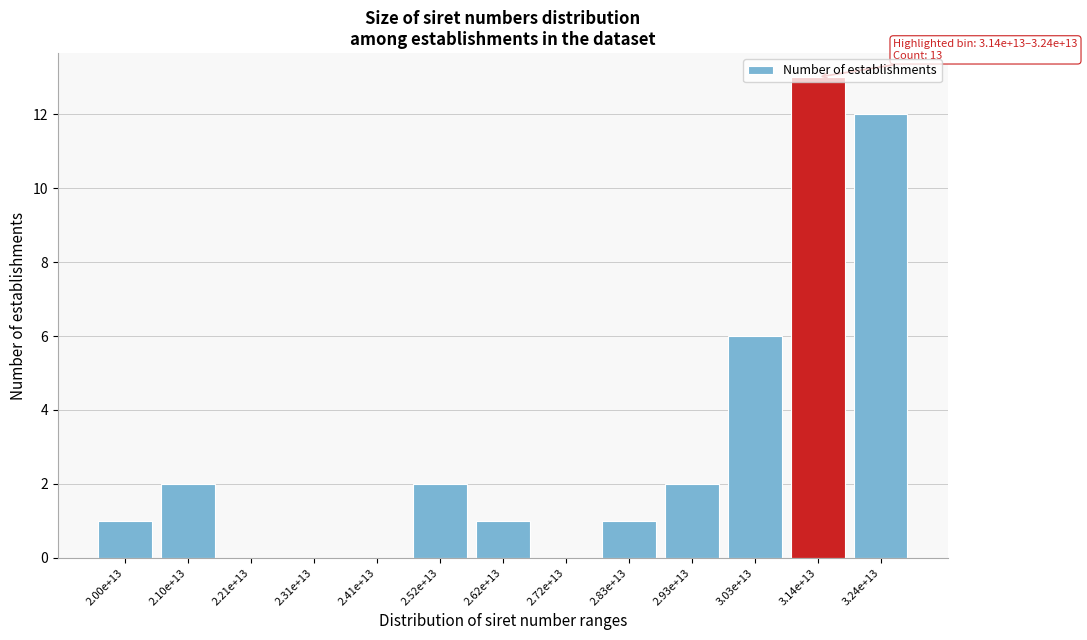

What is the sum of all values?

40